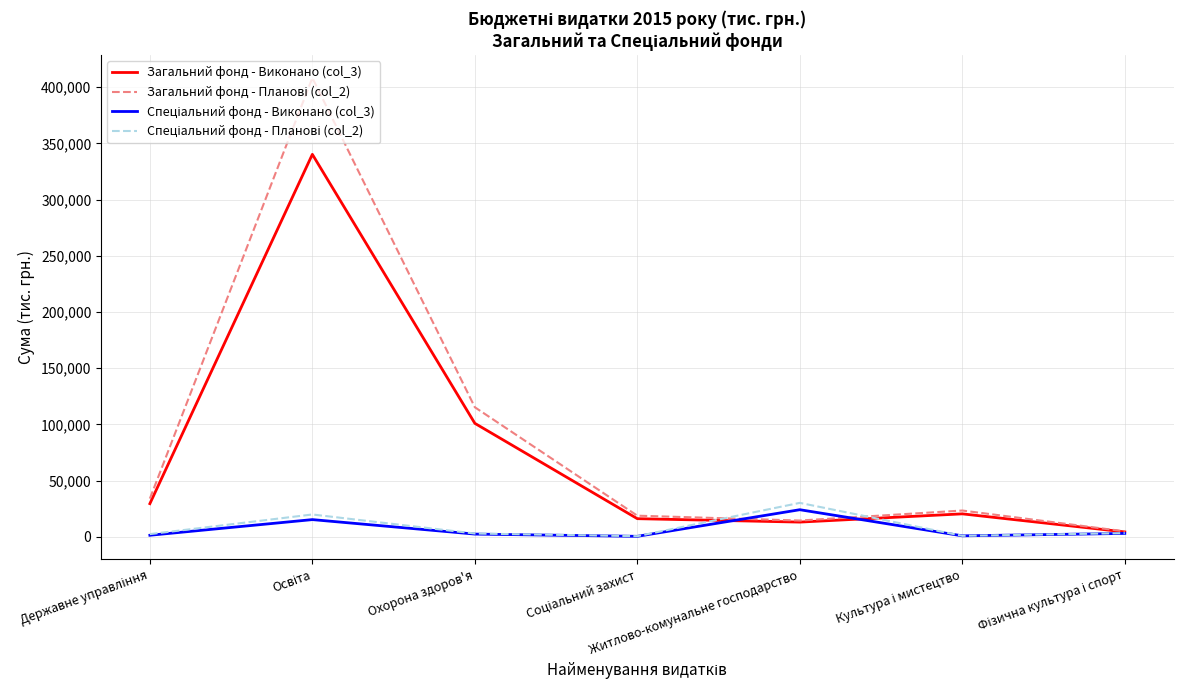

What is the difference between the highest and lowest values at Житлово-комунальне господарство?

17103.1